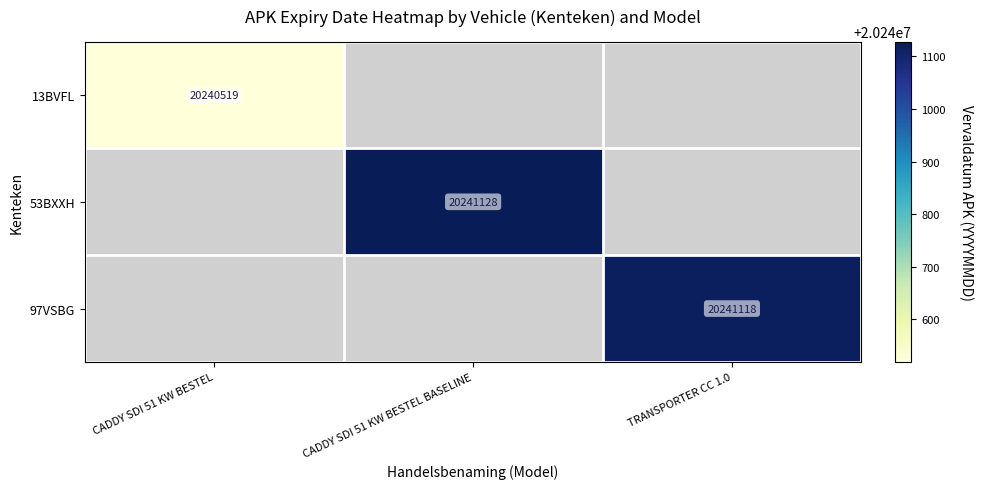

How many data points does each series have?

3